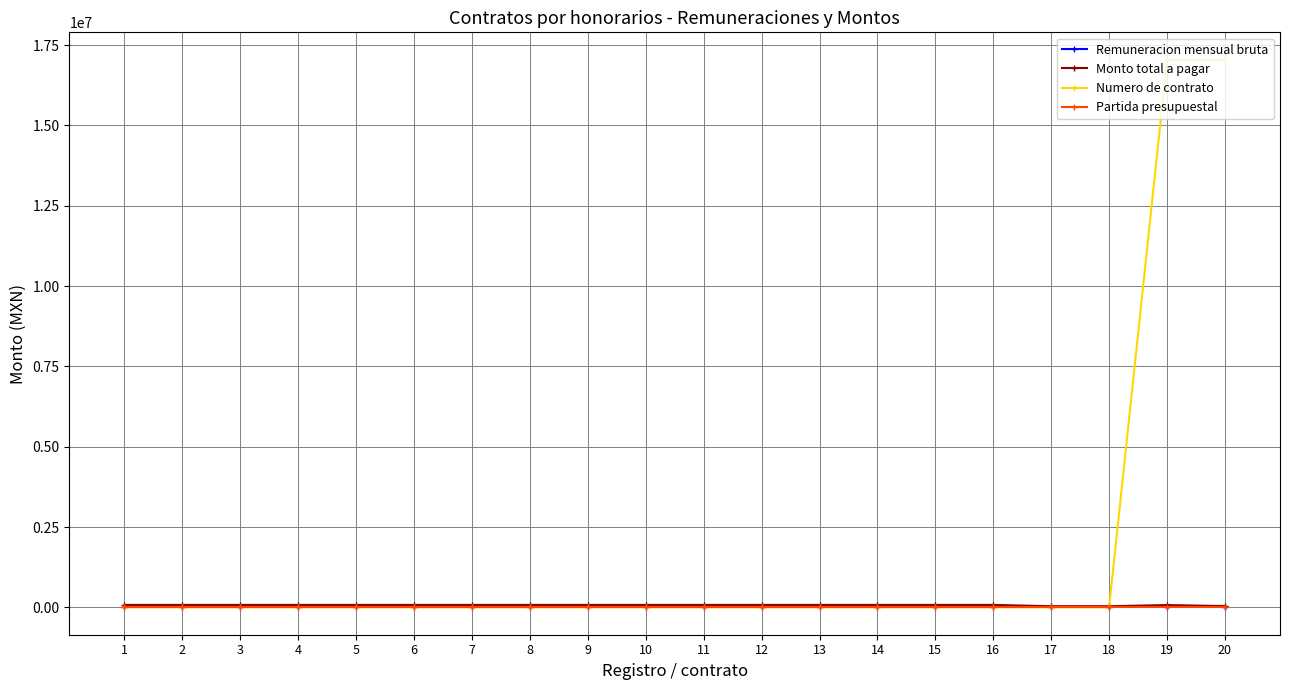

What is the total value across all series at 4?

101443.0